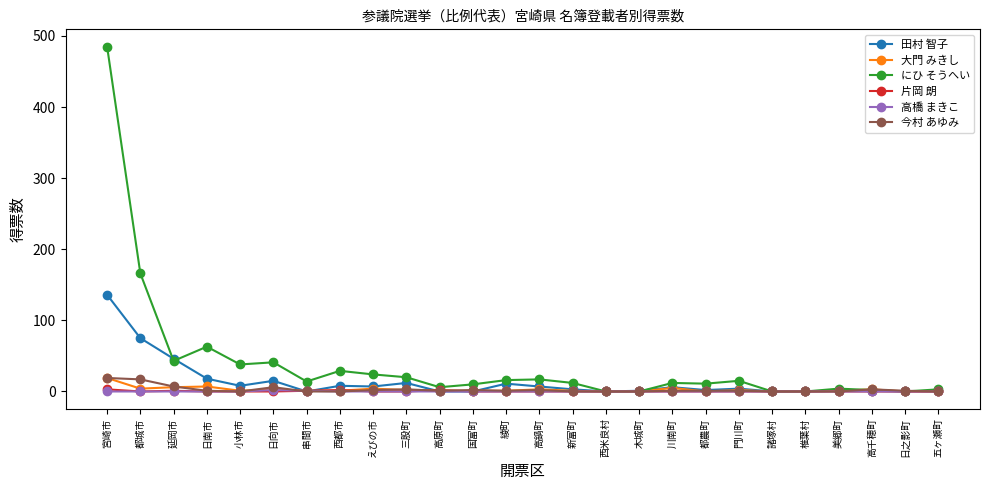

Which series changed the most between 綾町 and 高千穂町?

にひ そうへい